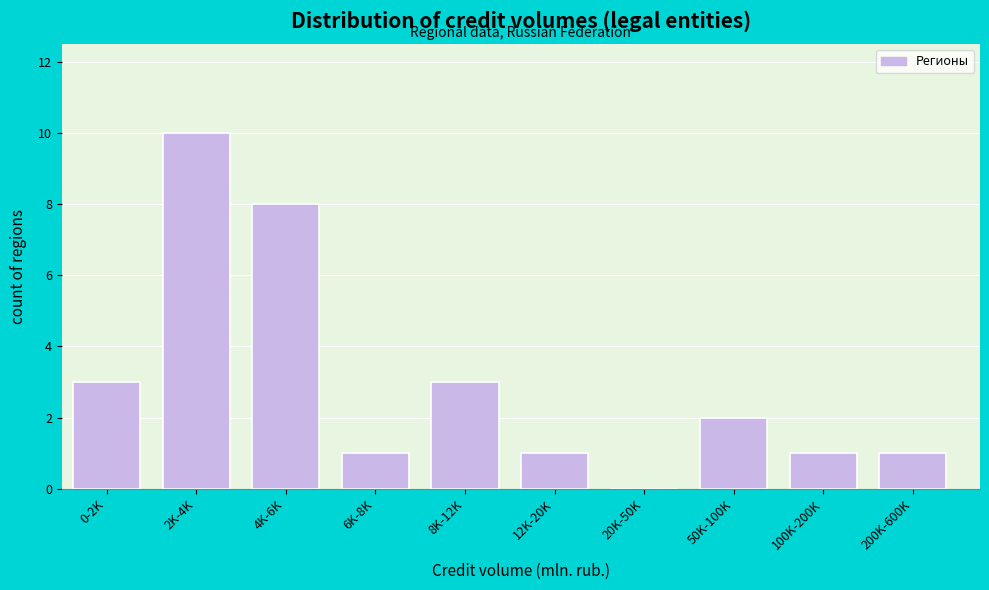

Reading right to left, transcribe all the data shown in this chart.

200K-600K=1	100K-200K=1	50K-100K=2	20K-50K=0	12K-20K=1	8K-12K=3	6K-8K=1	4K-6K=8	2K-4K=10	0-2K=3